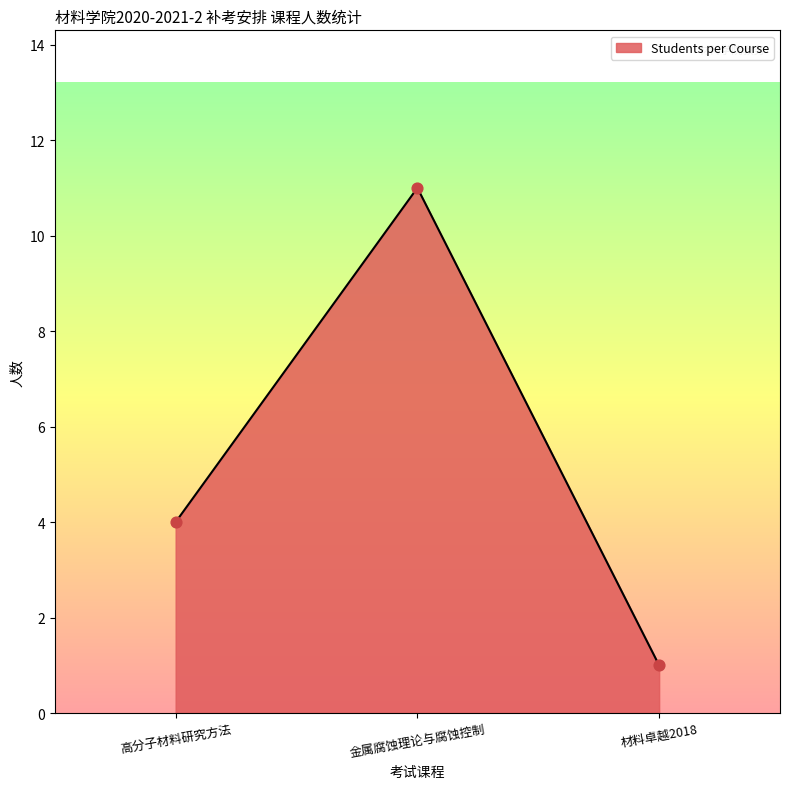

Approximately how many times larger is the value at 材料卓越2018 compared to 金属腐蚀理论与腐蚀控制?

0.1